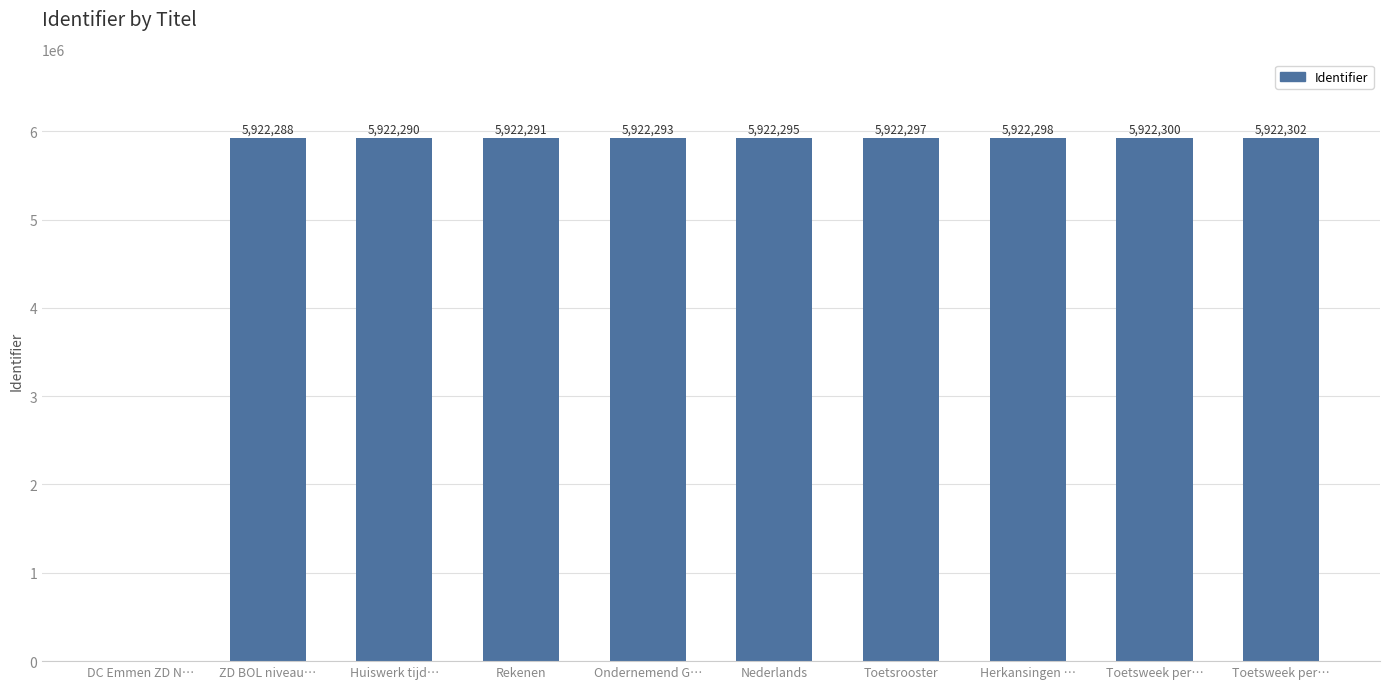

Reading right to left, list all the values displayed in this chart.

Toetsweek per…=5922302	Toetsweek per…=5922300	Herkansingen …=5922298	Toetsrooster=5922297	Nederlands=5922295	Ondernemend G…=5922293	Rekenen=5922291	Huiswerk tijd…=5922290	ZD BOL niveau…=5922288	DC Emmen ZD N…=0